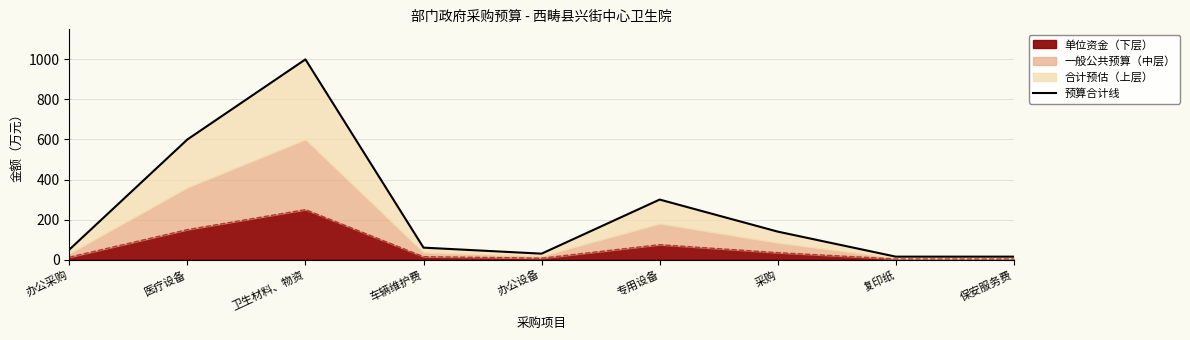

What is the label of the 1st point from the left?

办公采购